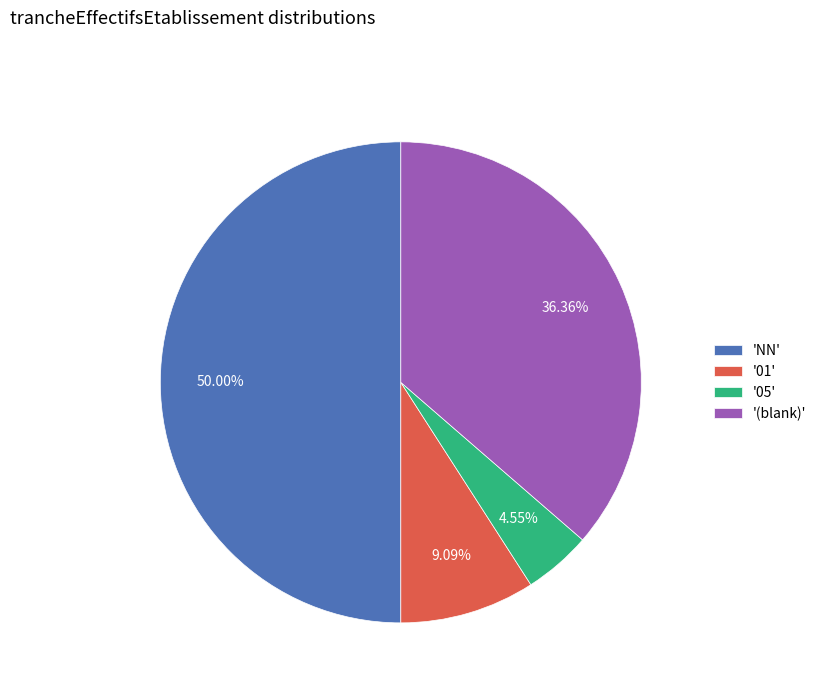

Which slice is the largest?

'NN'